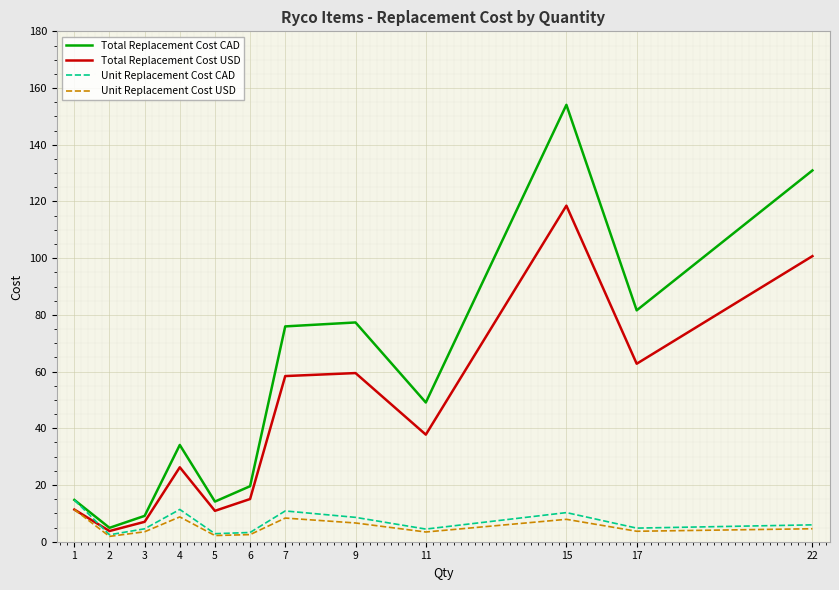

Is the value of Total Replacement Cost CAD at 6 greater than the value of Unit Replacement Cost USD at 3?

Yes